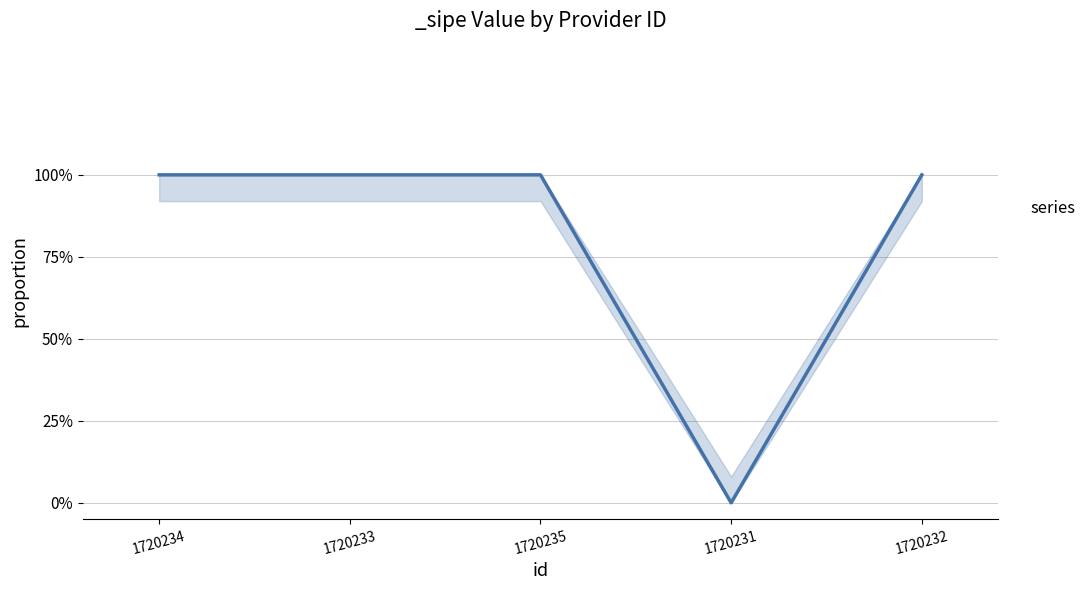

Where is the data nearest to the value 0?

1720231